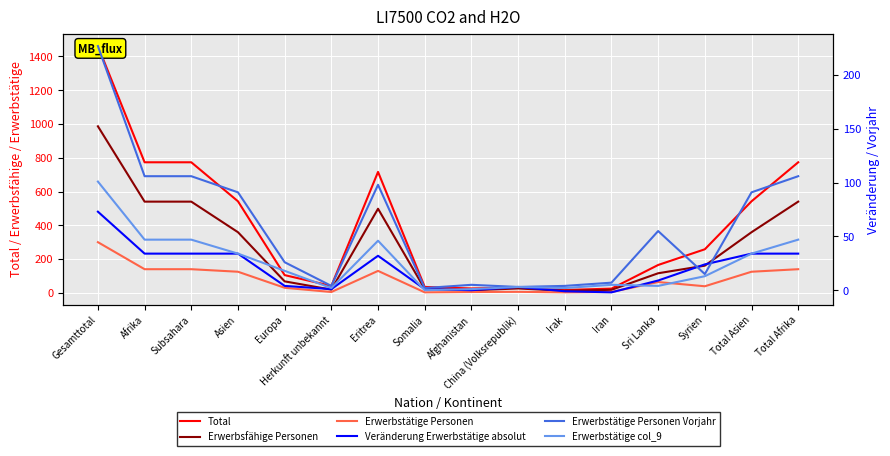

Between Asien and Somalia, which is larger?

Asien